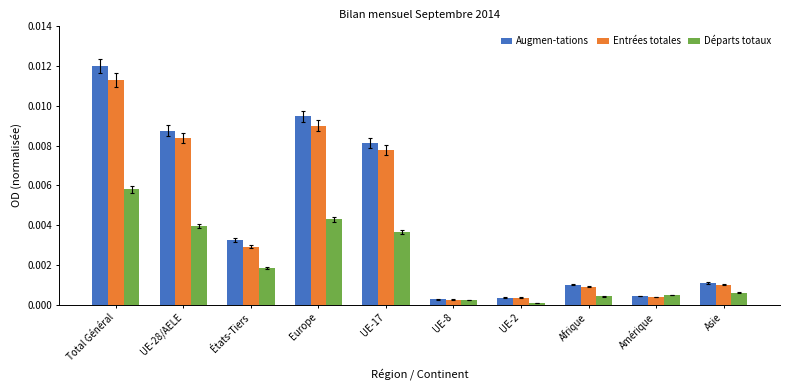

What position from the left is UE-28/AELE?

2